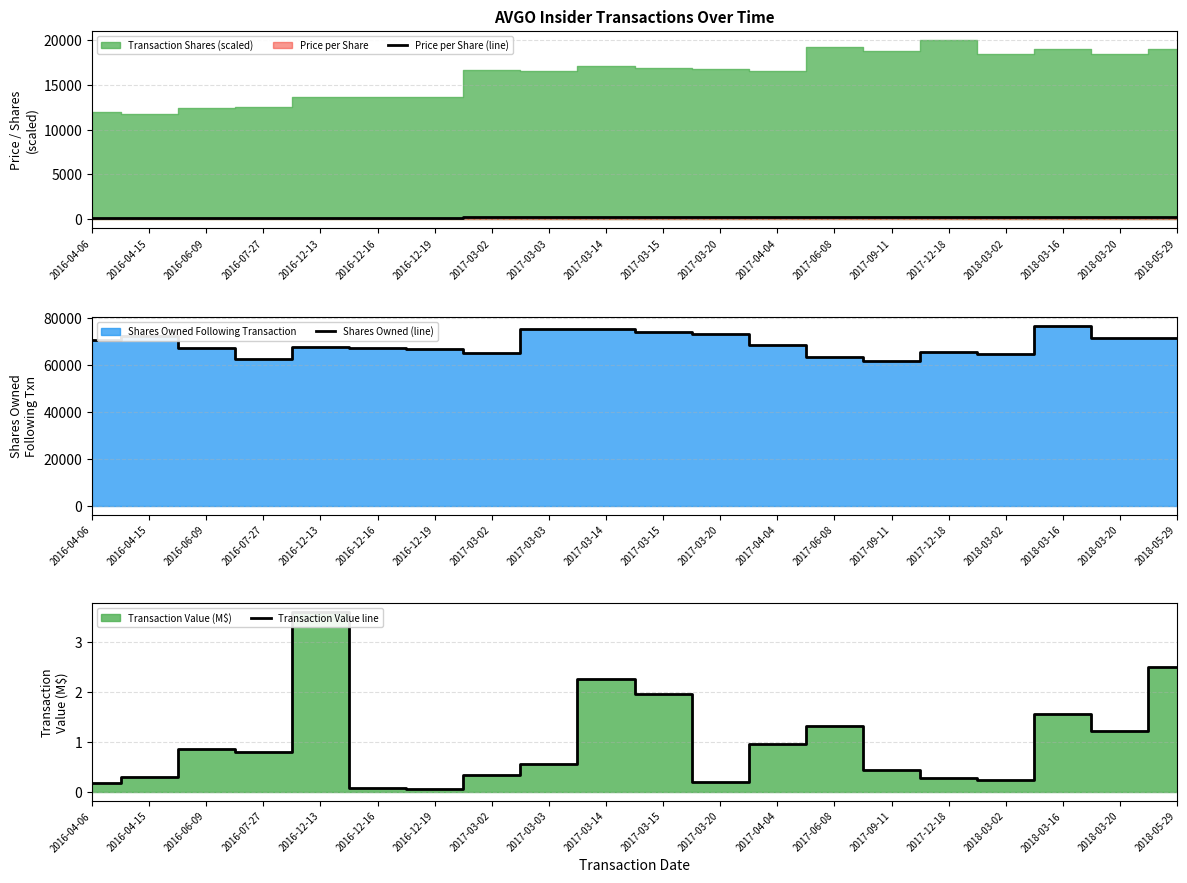

What is the total value across all series at 2017-09-11?

61960.7